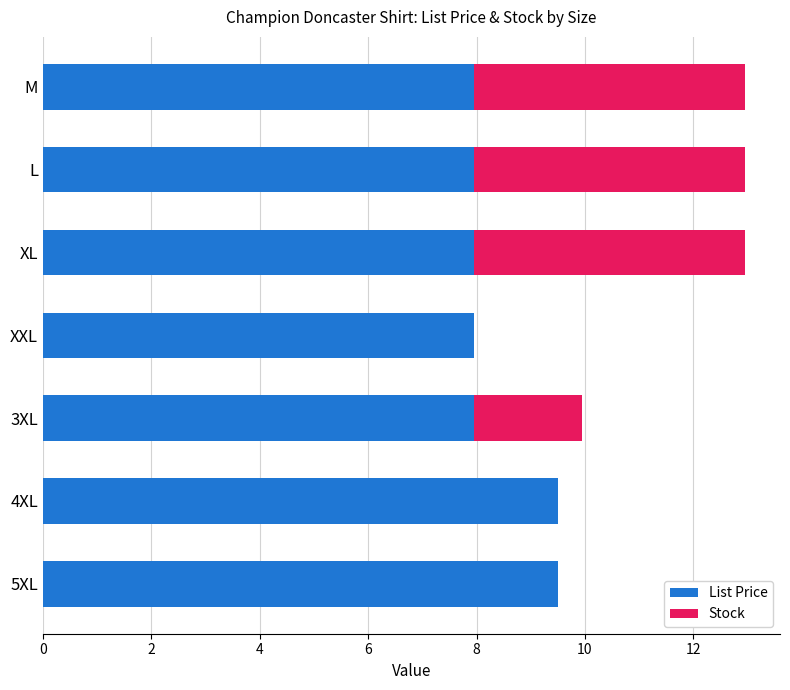

What is the total value across all series at XXL?

8.0